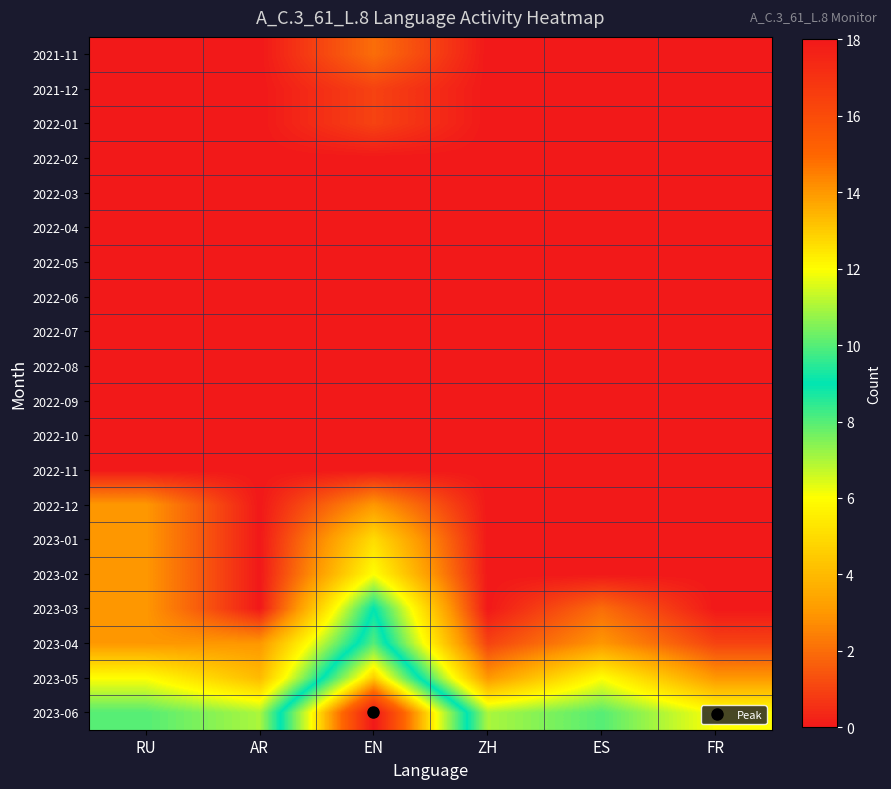

Count the number of categories in the chart.

6